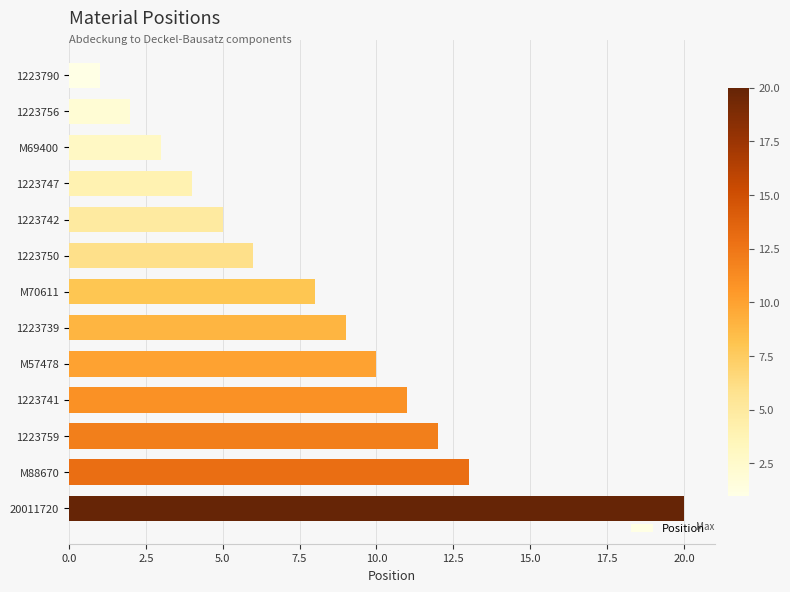

Count the number of categories in the chart.

13